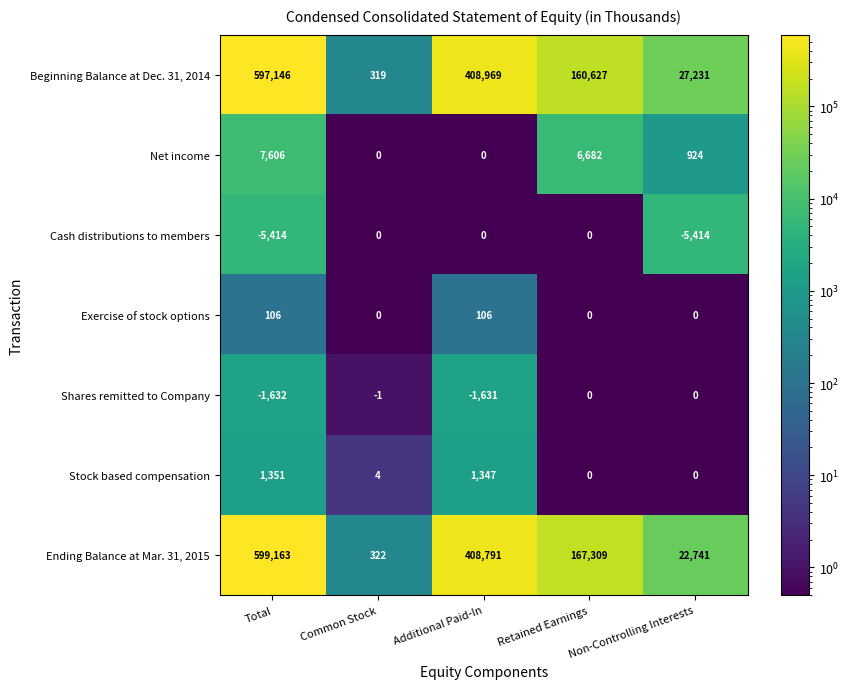

Which series has the widest spread of values?

Ending Balance at Mar. 31, 2015